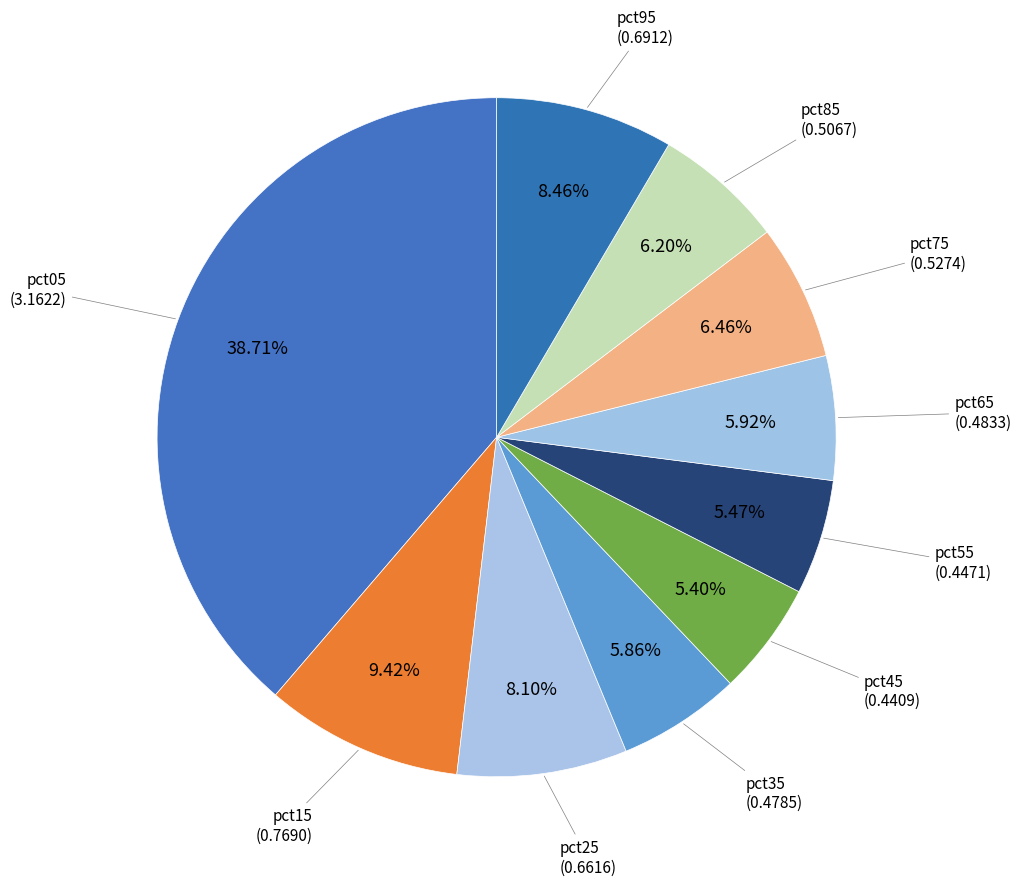

To the nearest percent, what is the average slice percentage?

10%